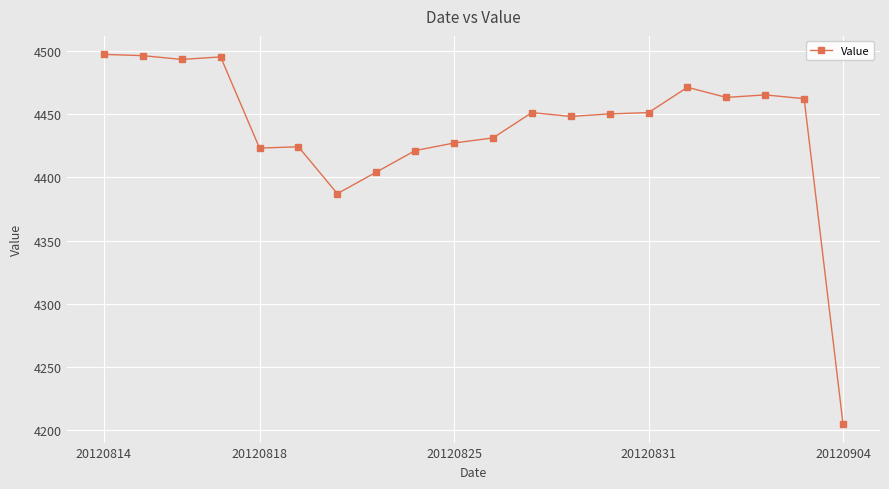

What is the value of the 12th point from the left?

4451